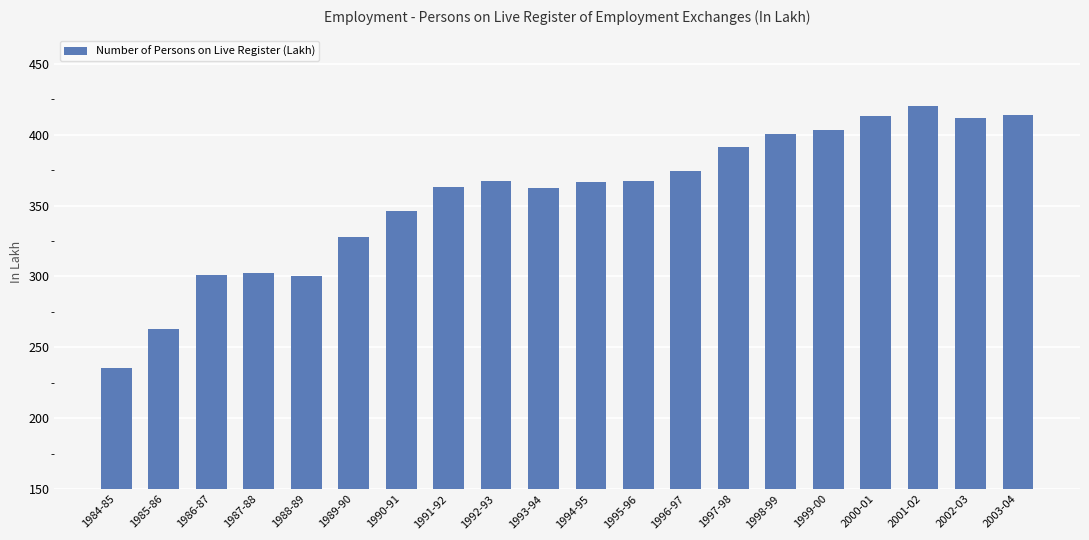

What position from the right is 1985-86?

19